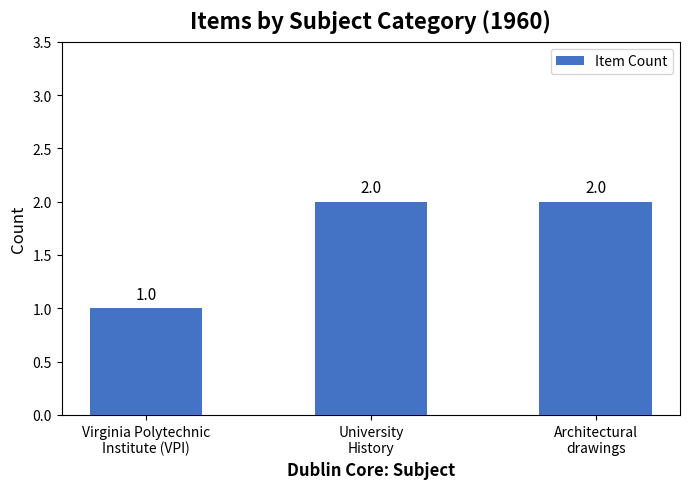

Reading left to right, list all the values displayed in this chart.

Virginia Polytechnic
Institute (VPI)=1	University
History=2	Architectural
drawings=2